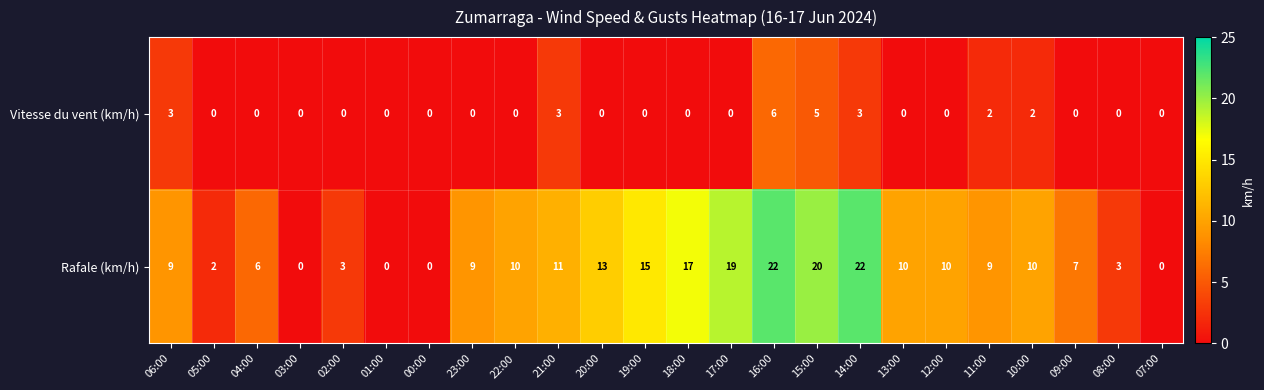

At which category is the sum across all series the highest?

16:00